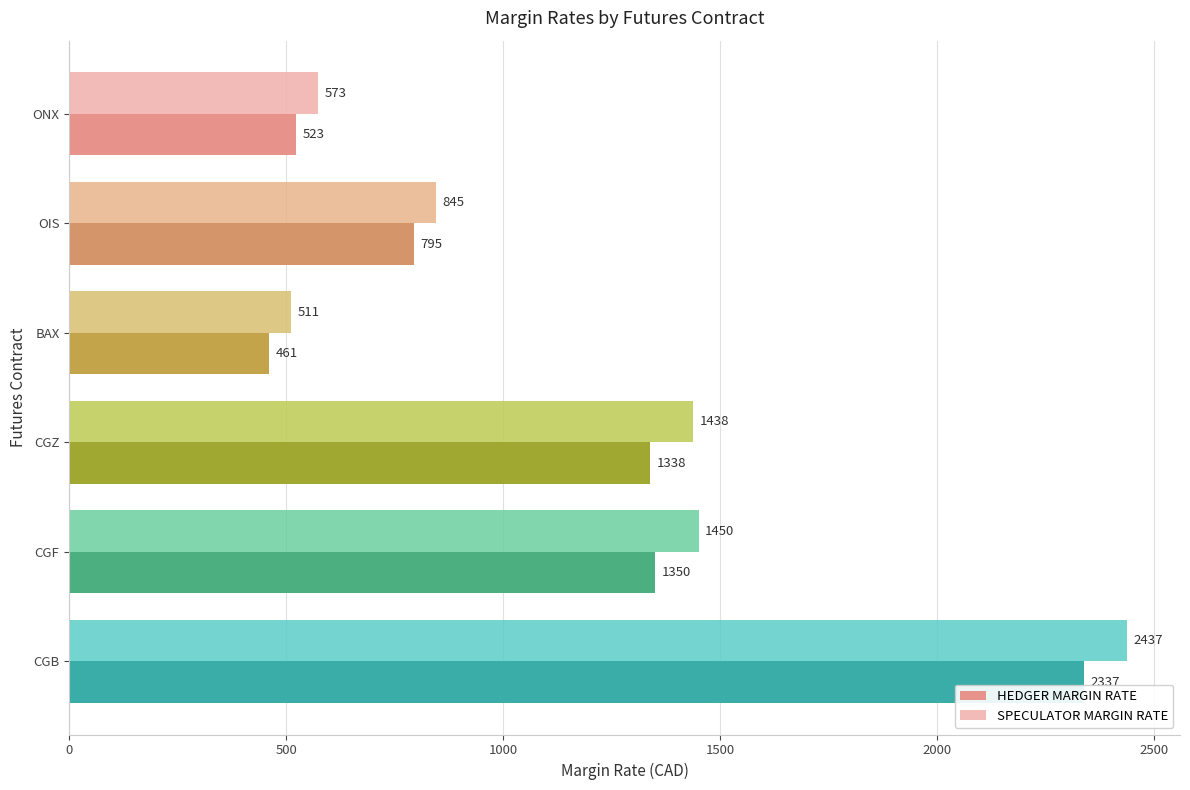

At how many categories does at least one series exceed 2054?

1